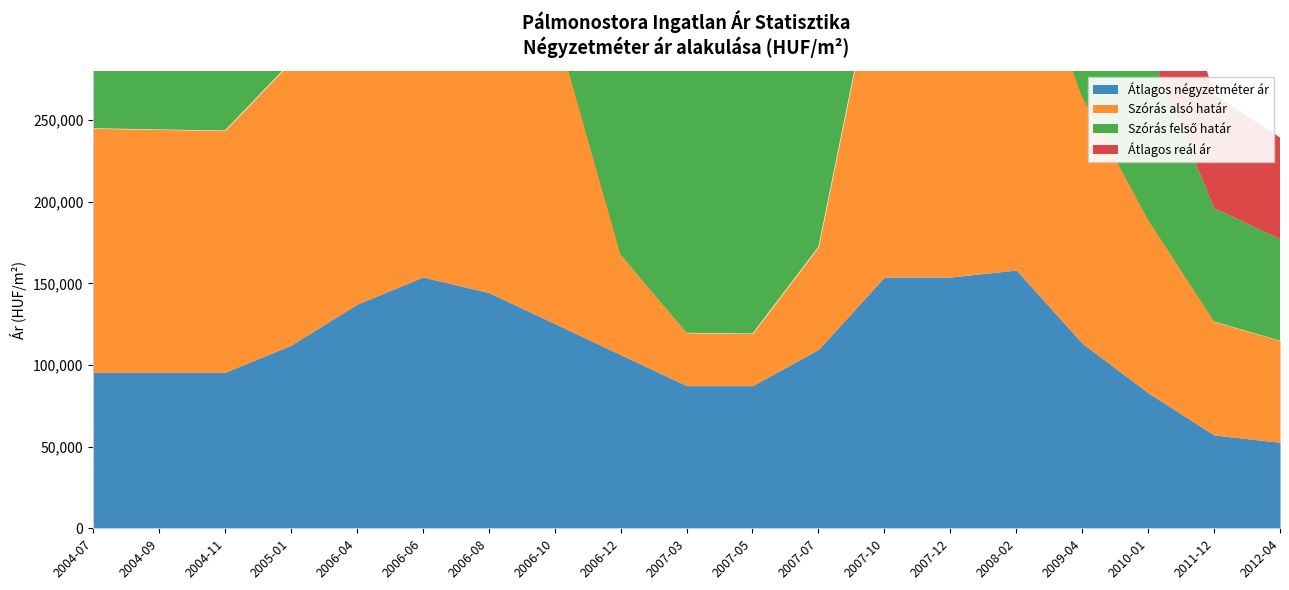

What is the difference between the maximum and minimum values in the Átlagos reál ár series?

171720